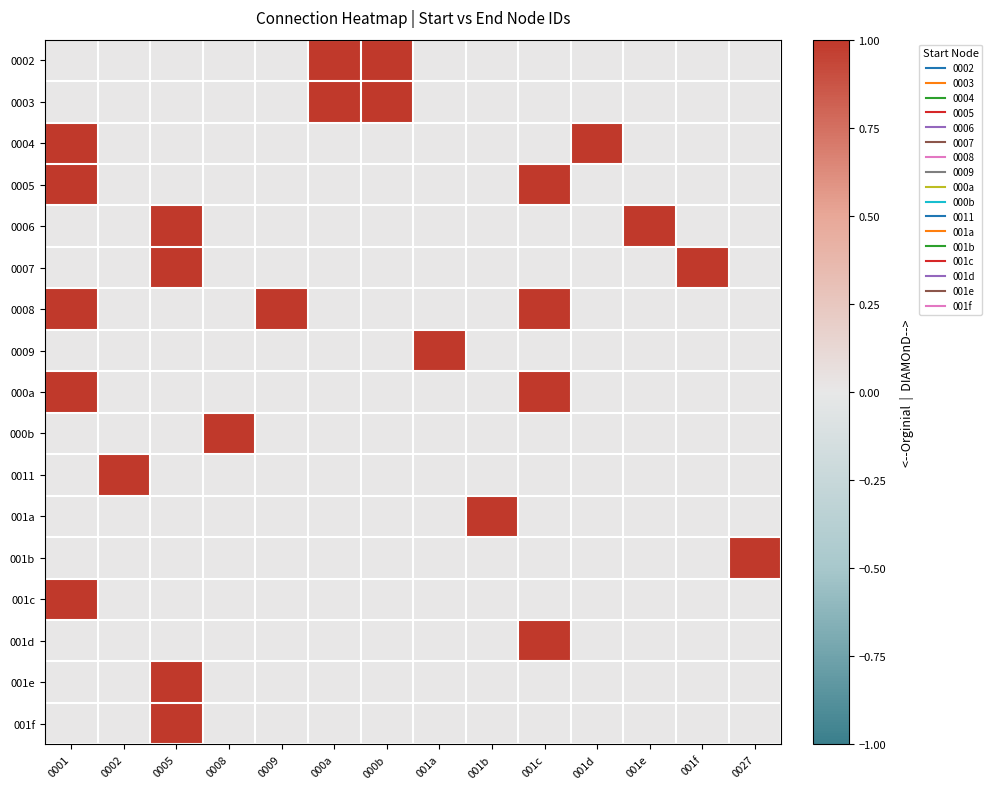

At how many categories does at least one series exceed 0?

14